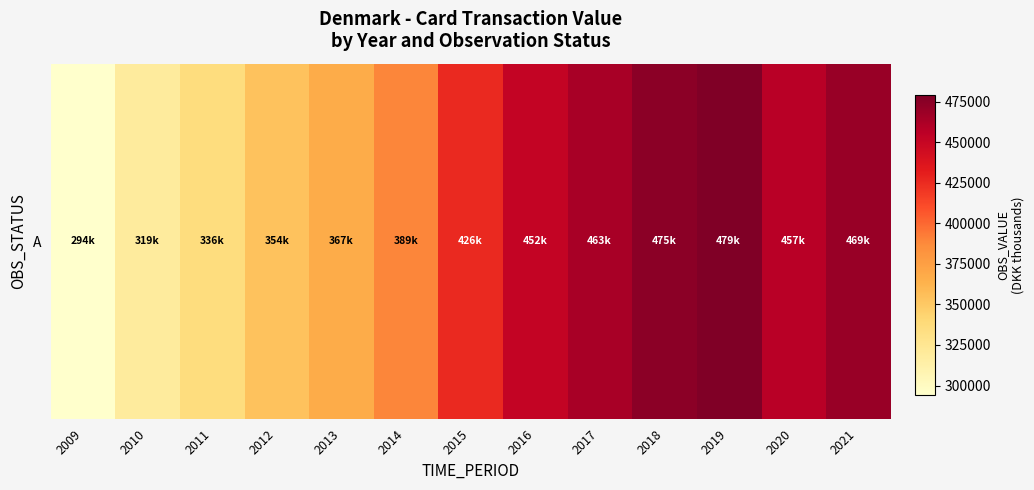

What is the sum of all values?

5280797.2